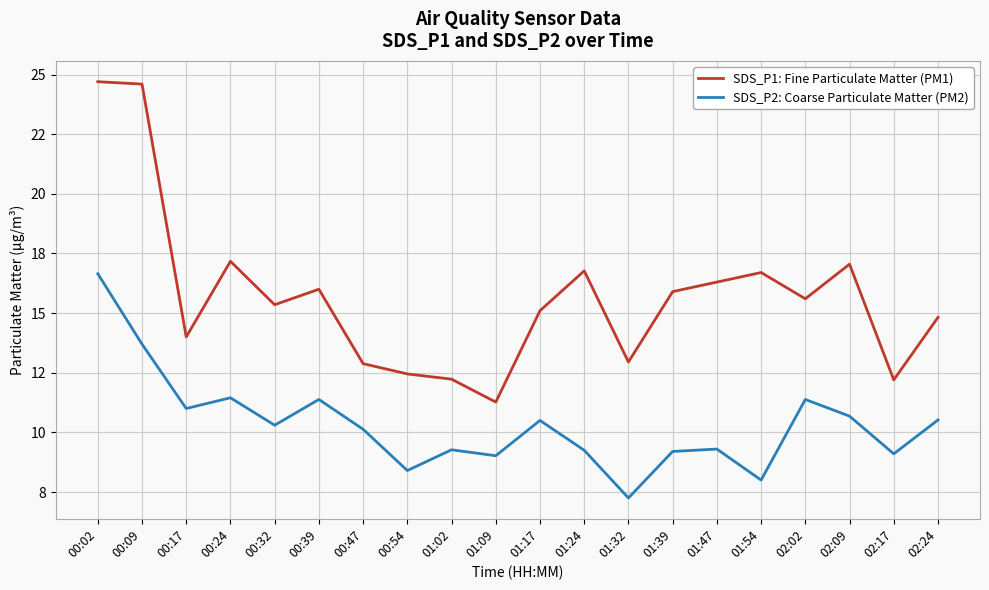

At 00:32, list the series in order from smallest to largest.

SDS_P2: Coarse Particulate Matter (PM2), SDS_P1: Fine Particulate Matter (PM1)